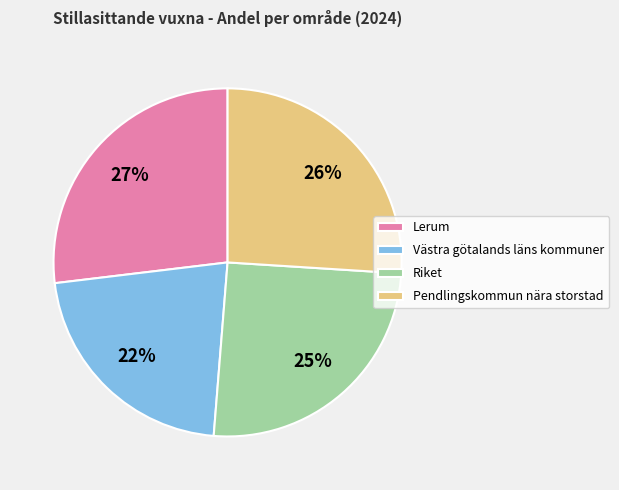

Between Västra götalands läns kommuner and Lerum, which is larger?

Lerum